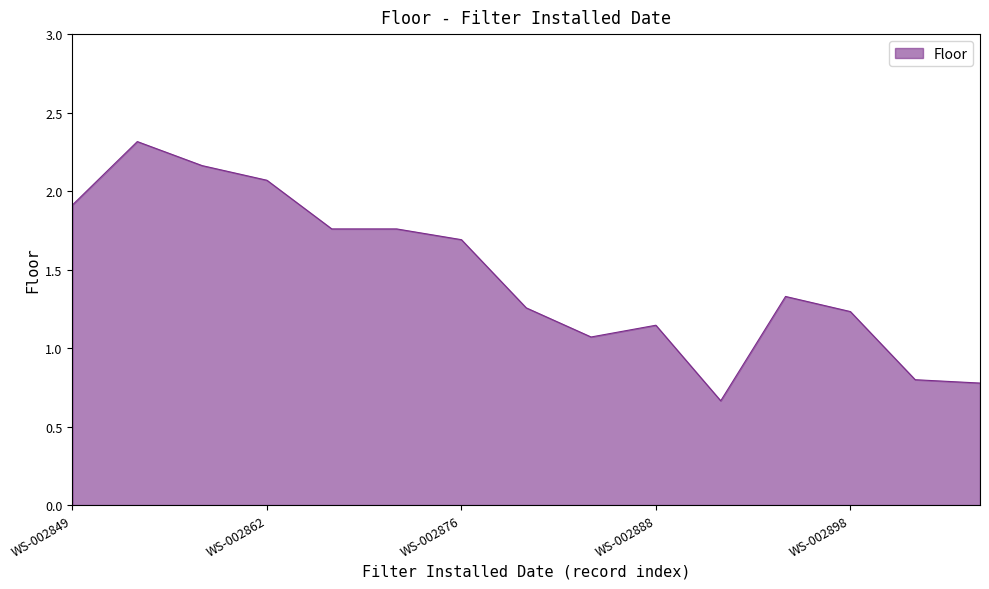

What is the difference between the maximum and minimum values?

1.7